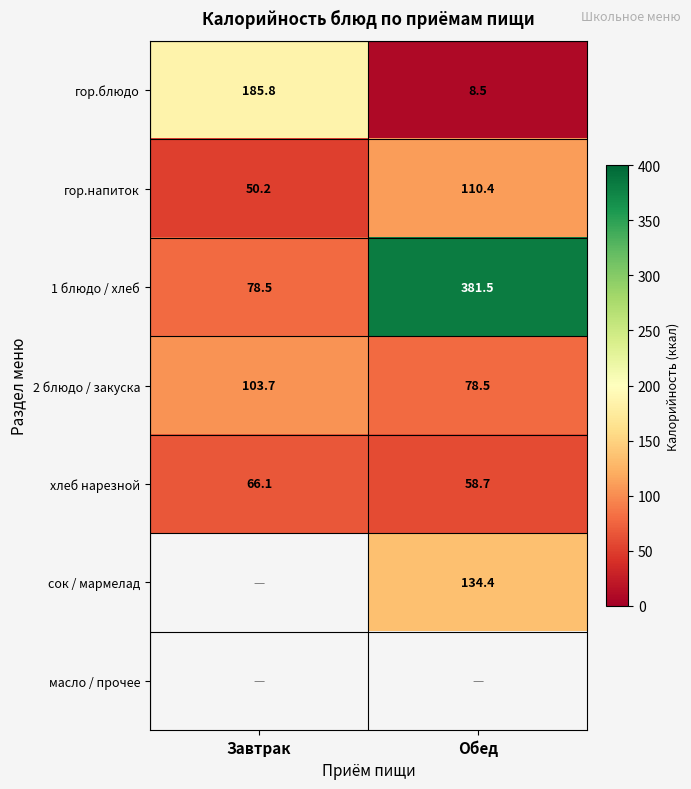

Is the value of гор.блюдо at Обед greater than the value of 2 блюдо / закуска at Завтрак?

No